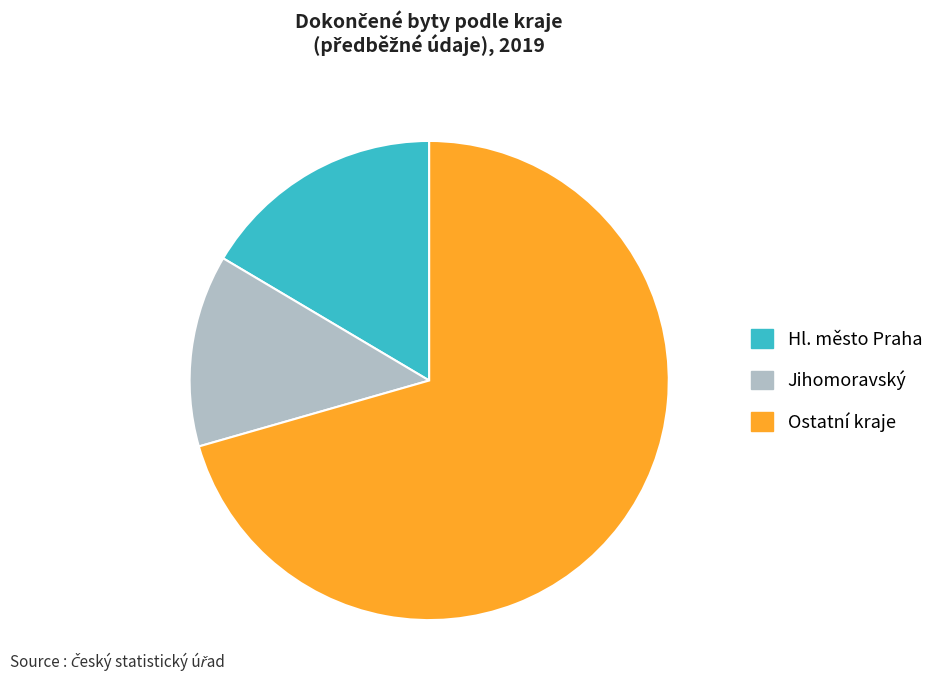

True or false: Hl. město Praha accounts for 31% of the total.

False